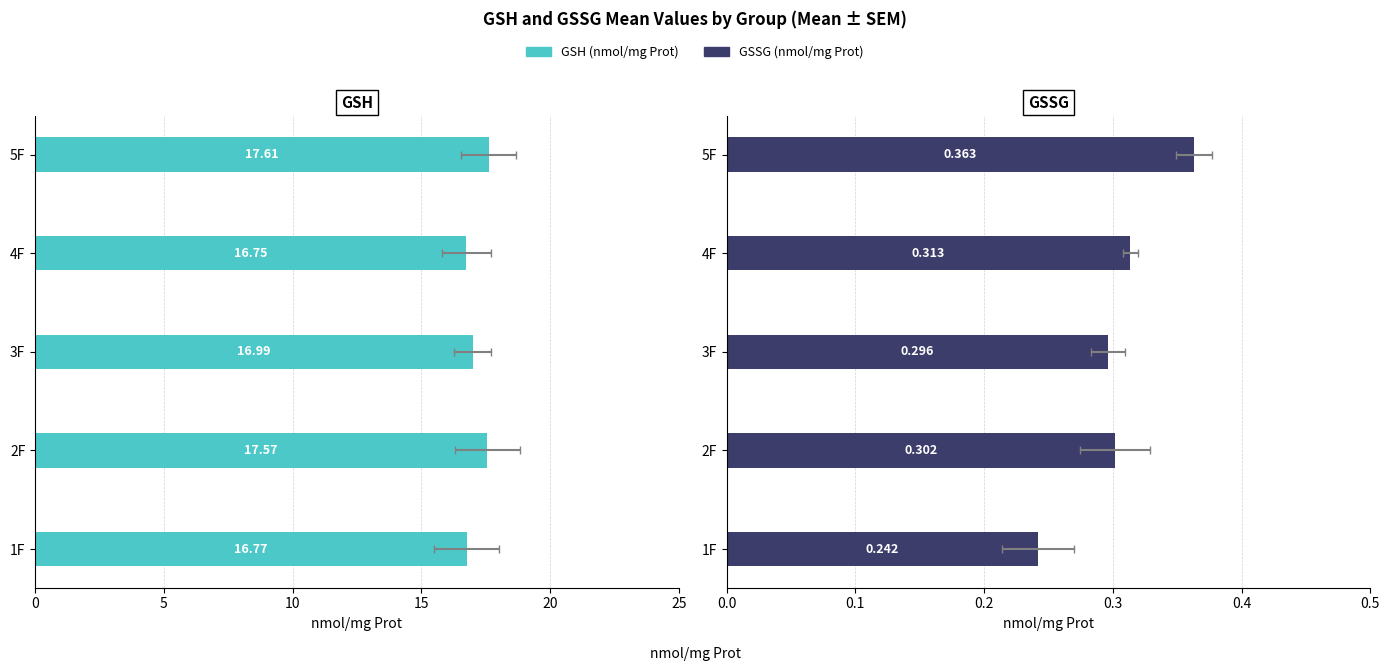

Reading left to right, what are all the values shown in this chart?

GSH (nmol/mg Prot): 16.8	17.6	17.0	16.8	17.6
GSSG (nmol/mg Prot): 0.2	0.3	0.3	0.3	0.4